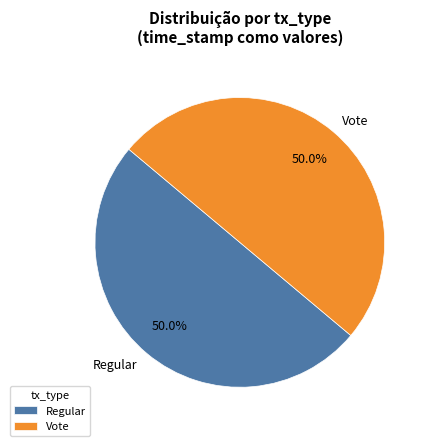

Combined, what portion of the pie is Regular and Vote?

100.0%